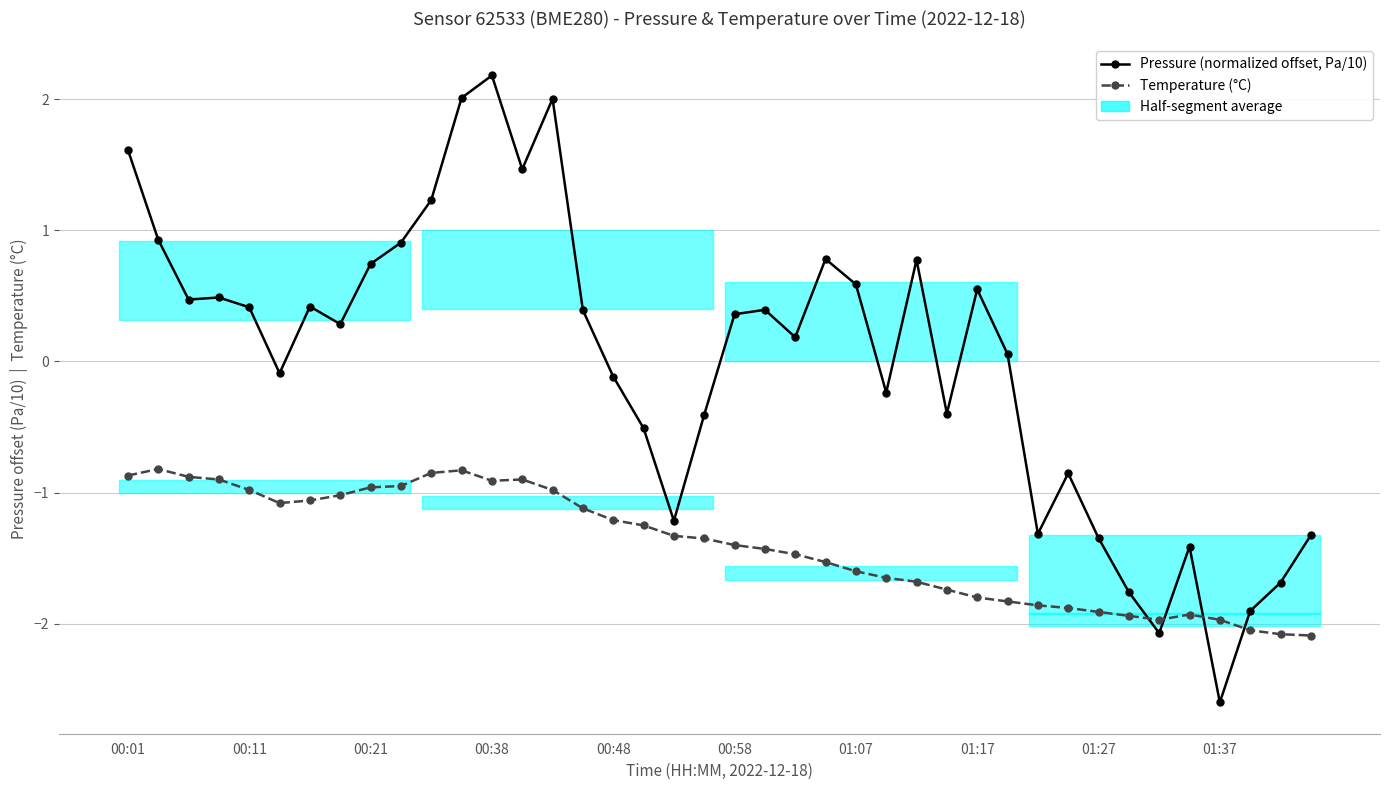

Is this an area chart (filled region under the line)?

No